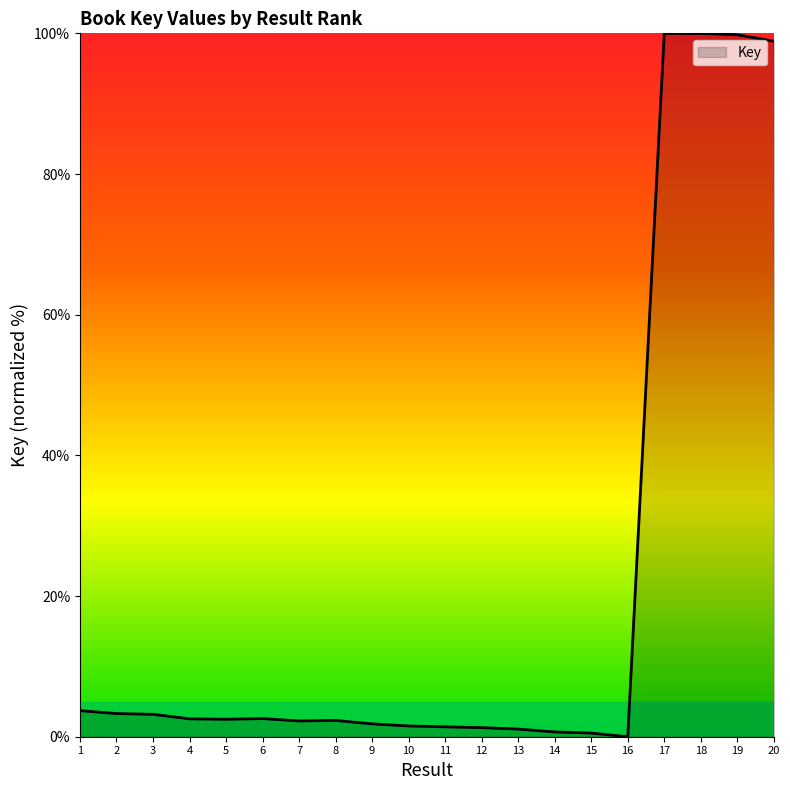

What is the ratio of the value at 20 to the value at 7?

44.1